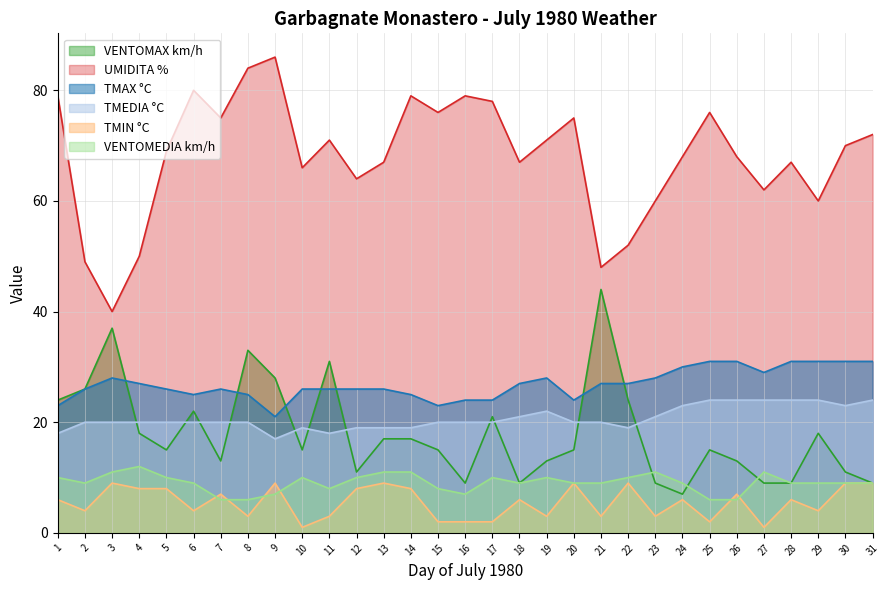

Rank the series by their maximum value, from highest to lowest.

UMIDITA %, VENTOMAX km/h, TMAX °C, TMEDIA °C, VENTOMEDIA km/h, TMIN °C